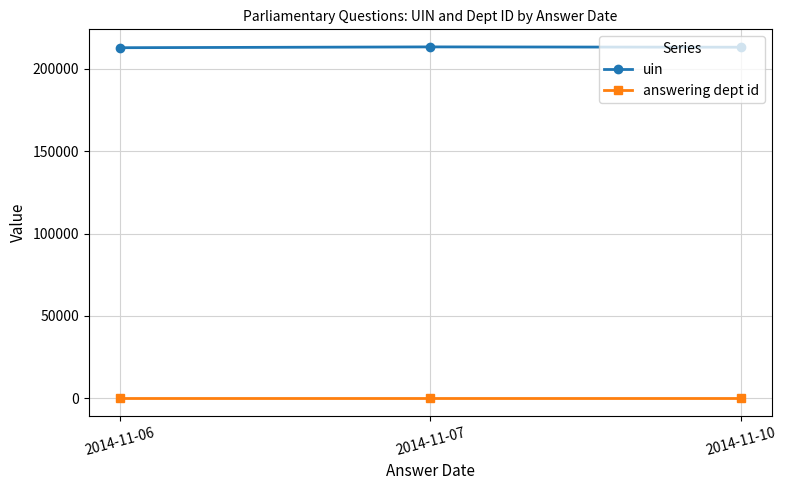

How many data points does each series have?

3